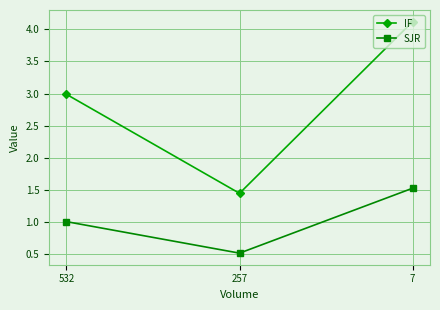

Which series has the largest total across all categories?

IF